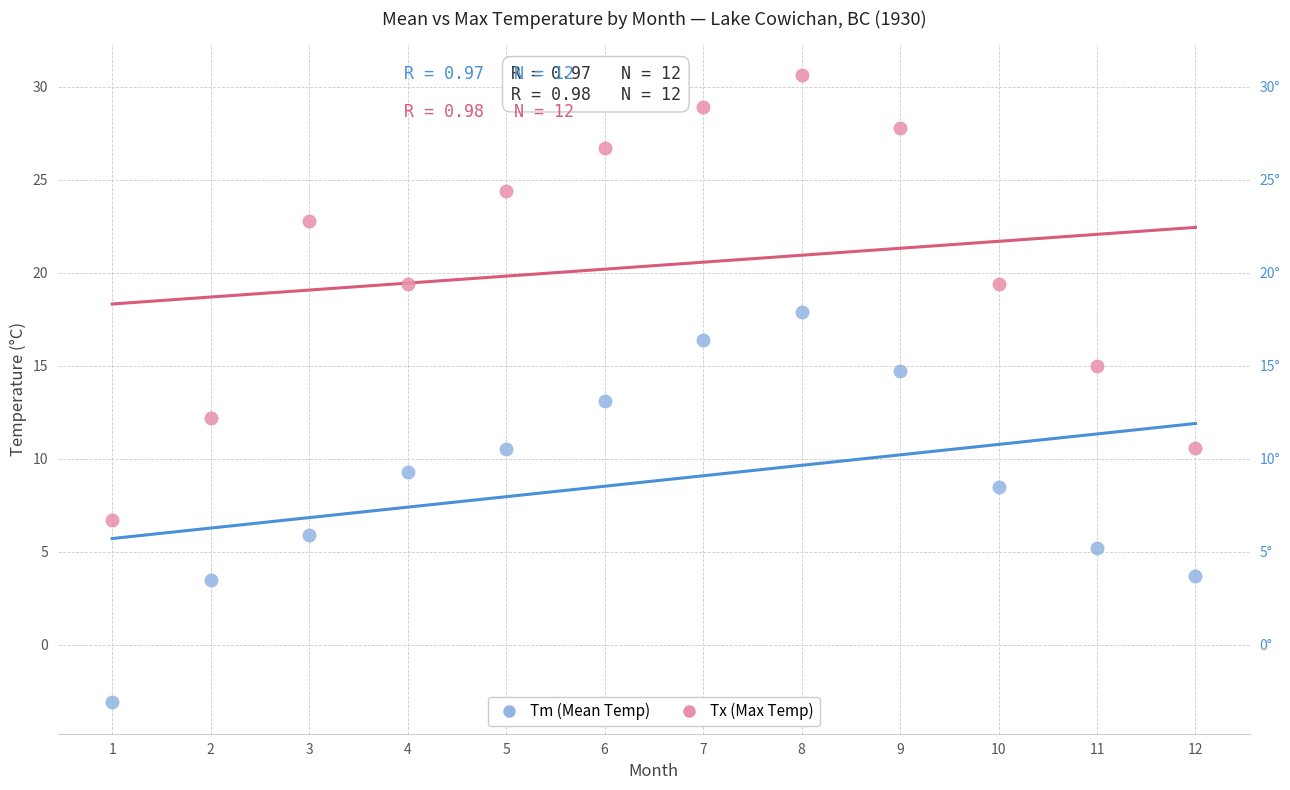

Across all data points, what is the range of Y values (max minus min)?

33.7